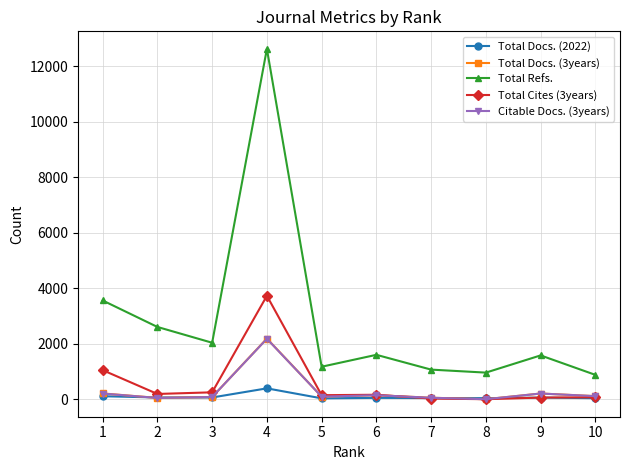

True or false: Total Refs. and Total Docs. (3years) intersect in this chart.

False